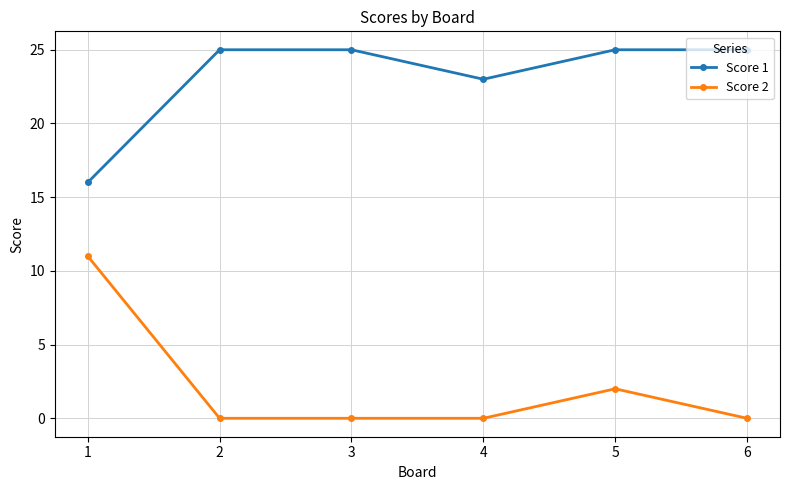

Reading right to left, list all the values displayed in this chart.

Score 1: 6=25	5=25	4=23	3=25	2=25	1=16
Score 2: 6=0	5=2	4=0	3=0	2=0	1=11